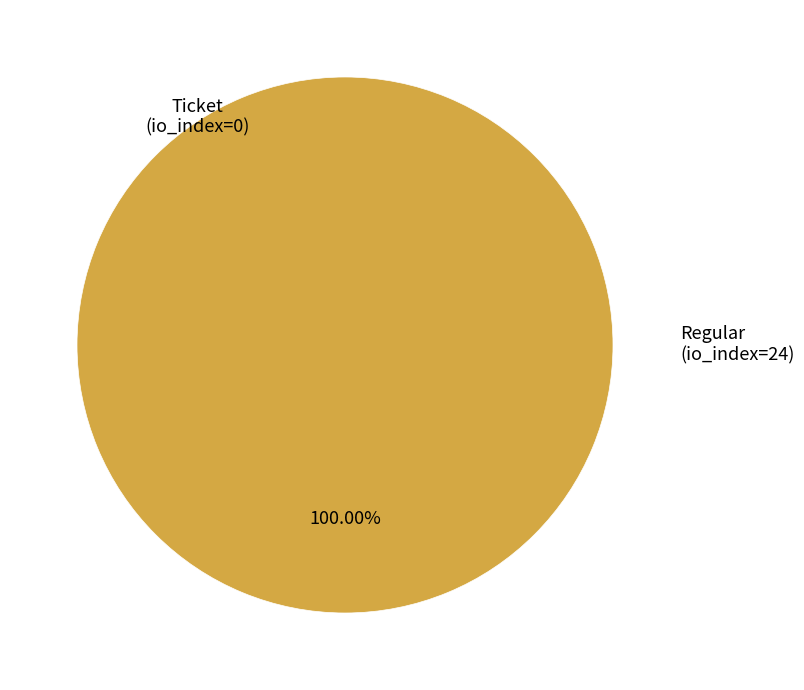

True or false: Regular (io_index=24) accounts for 89% of the total.

False